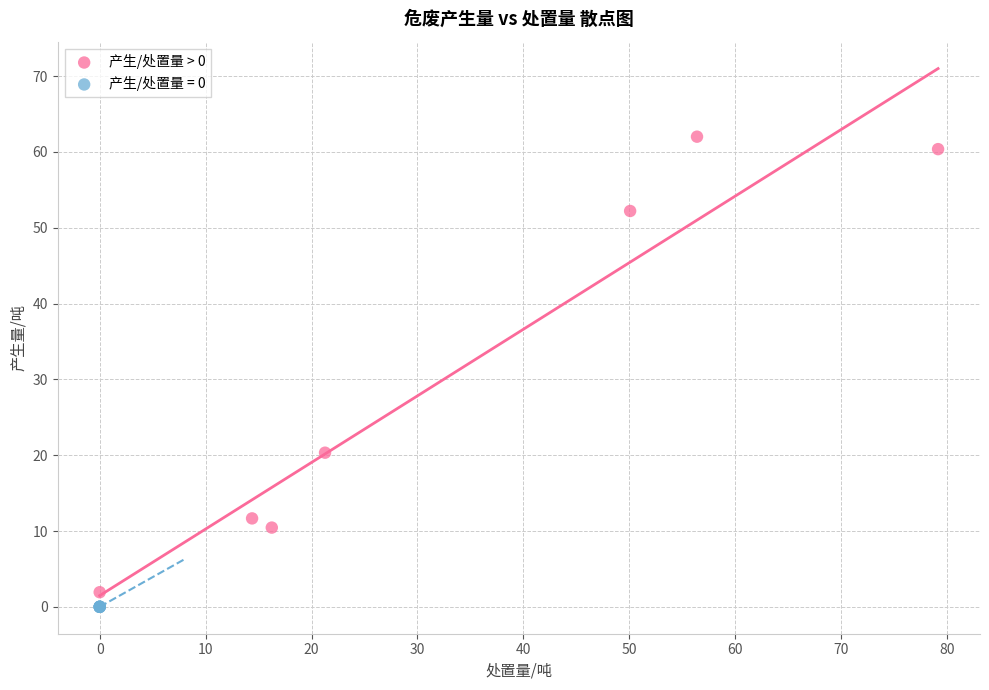

Which series contains the highest Y value?

产生/处置量 > 0